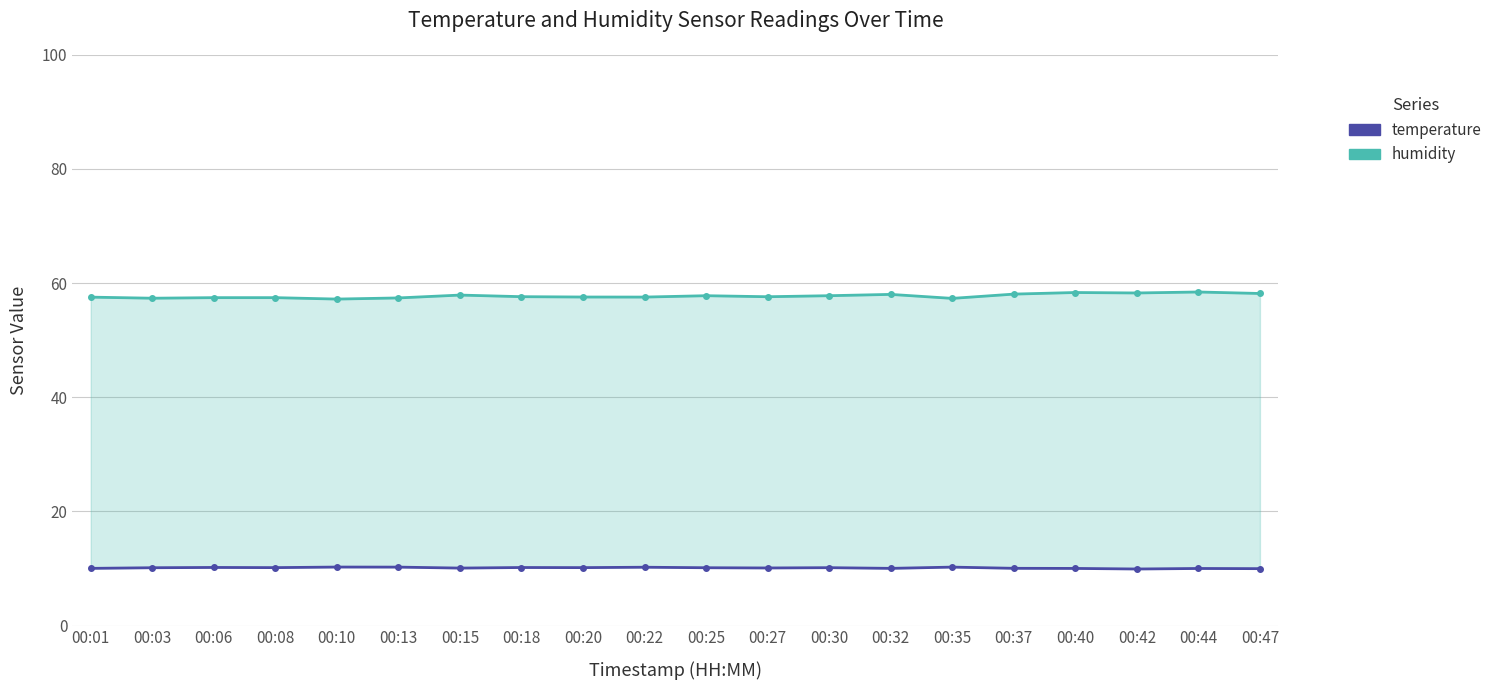

True or false: humidity and temperature cross at least once.

False